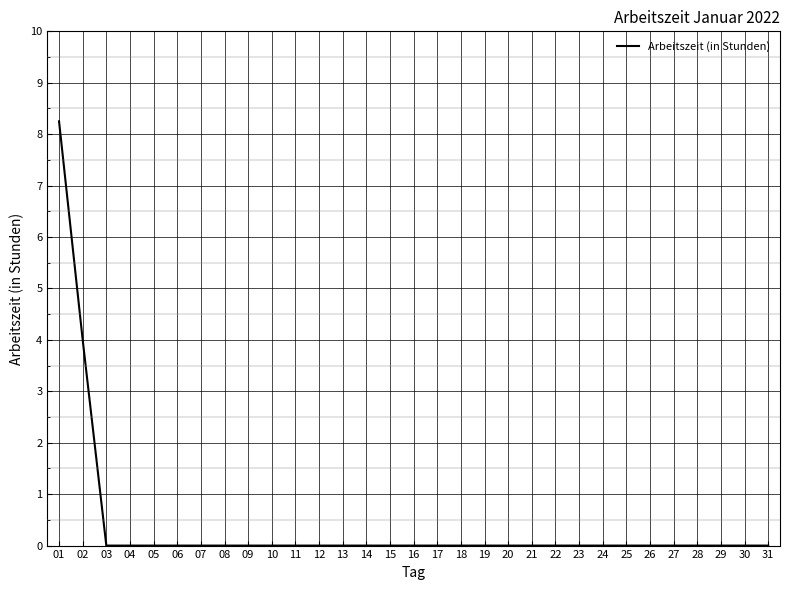

What is the difference between the second highest and minimum values?

4.0